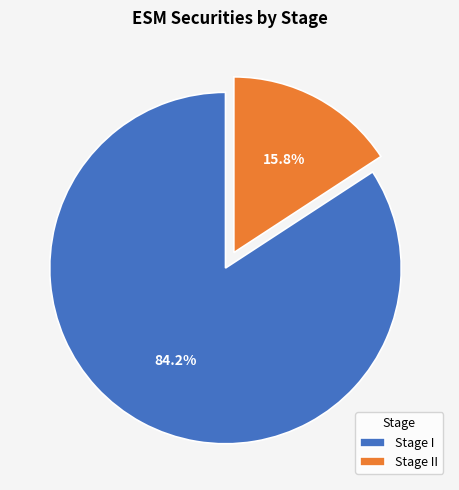

Approximately how many times larger is the value at Stage I compared to Stage II?

5.3